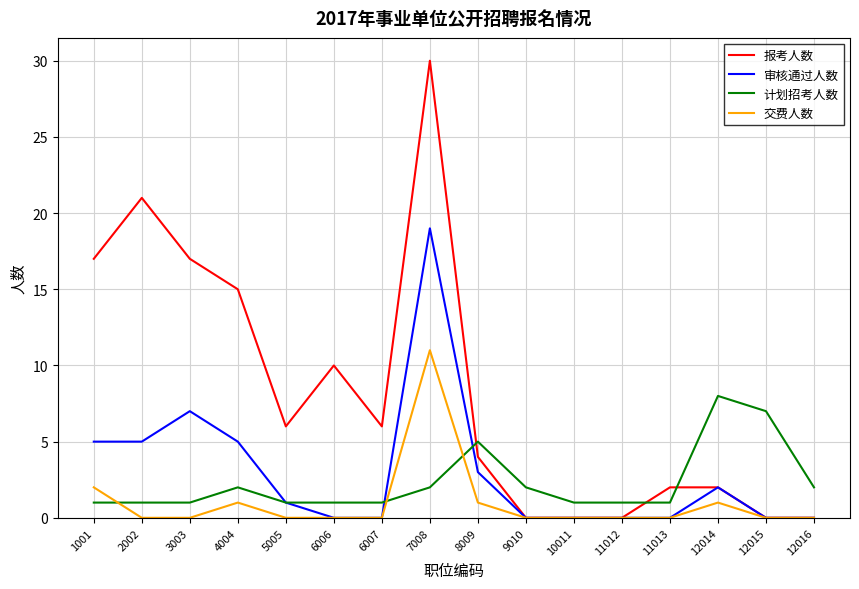

Where is the first local maximum for 审核通过人数?

3003